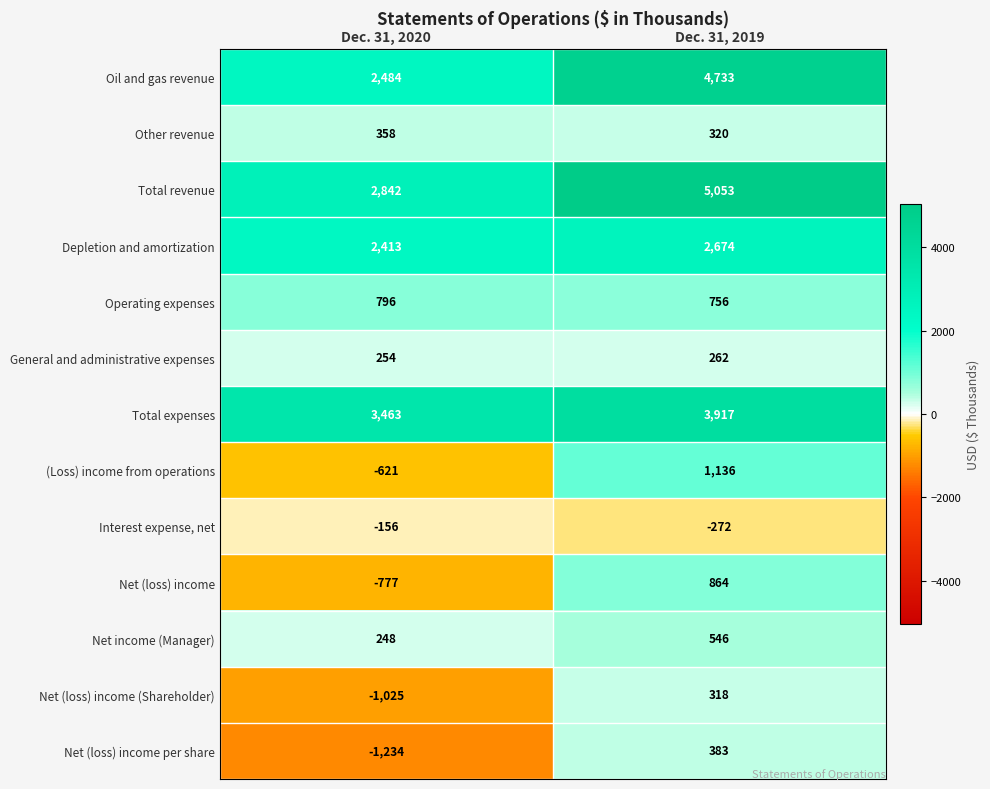

Between Dec. 31, 2020 and Dec. 31, 2019, which series saw the biggest shift?

Oil and gas revenue